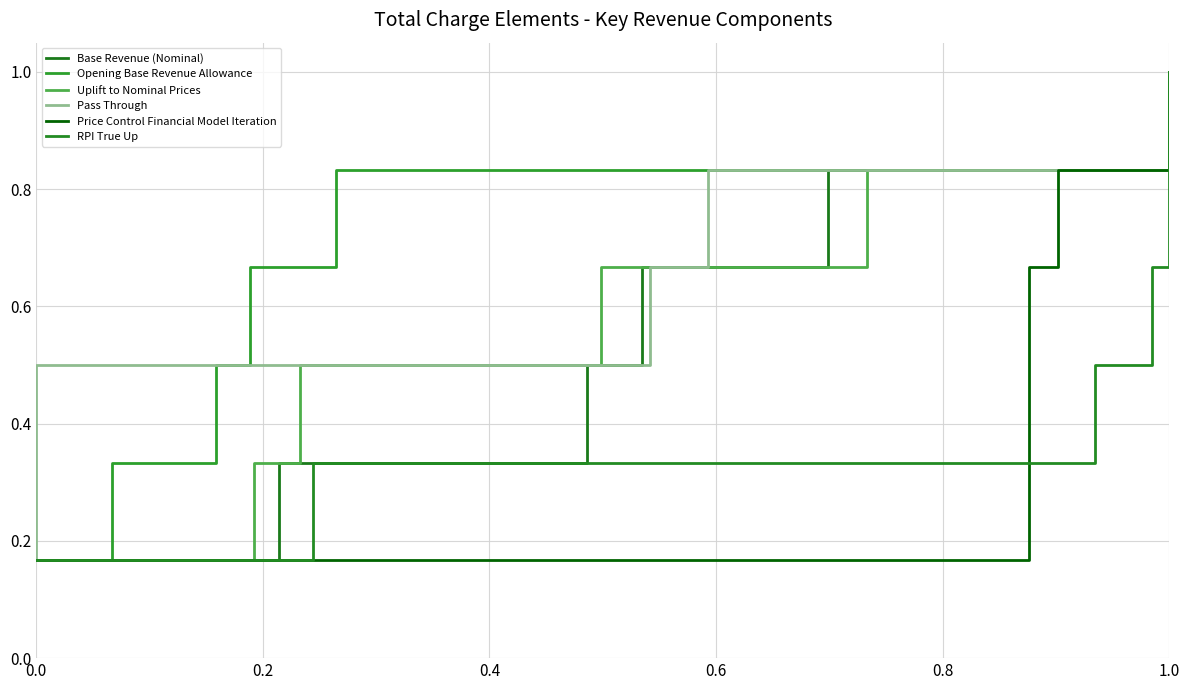

True or false: Uplift to Nominal Prices has a value of 0.5 at 0.4.

True